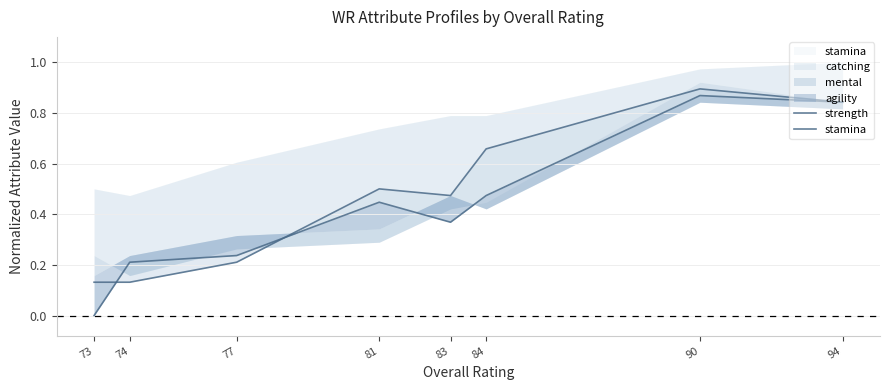

Where do strength and stamina first cross each other?

73 and 74